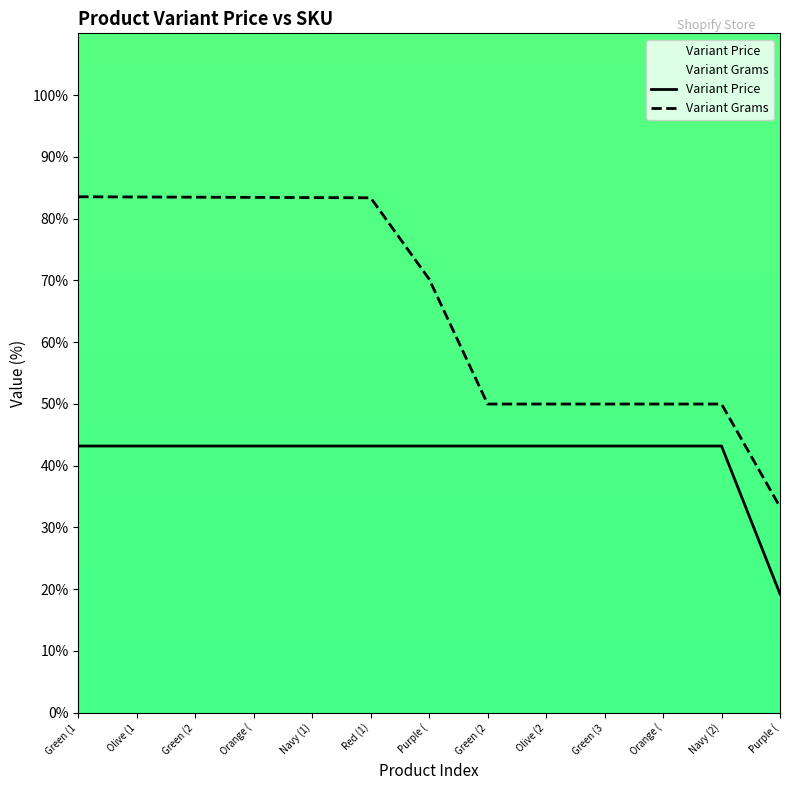

What is the average value of the Variant Price series?

41.3